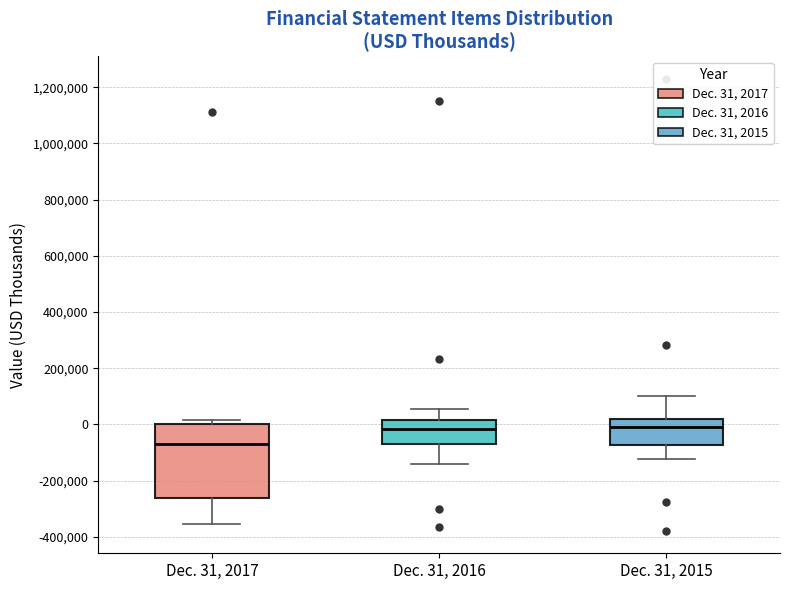

Reading left to right, transcribe this box plot: for each box, give where its median line is, the range the box spans, and where its two whiskers end, as read against the y-axis. The values are not printed on the chart, so give them approximately, as read against the axis.

Dec. 31, 2017: median -80000, box -260000 to 0, whiskers -360000 to 20000
Dec. 31, 2016: median -20000, box -80000 to 20000, whiskers -140000 to 60000
Dec. 31, 2015: median 0, box -80000 to 20000, whiskers -120000 to 100000